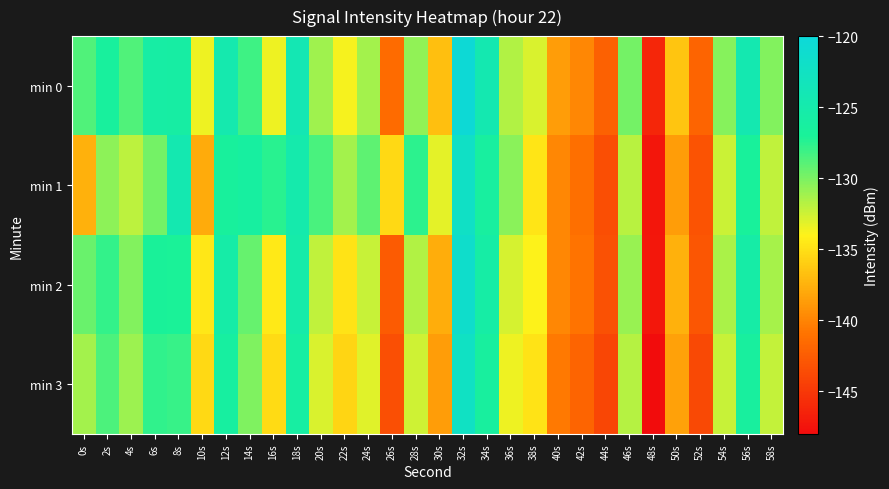

What is the difference between the highest and lowest values at 38s?

1.9